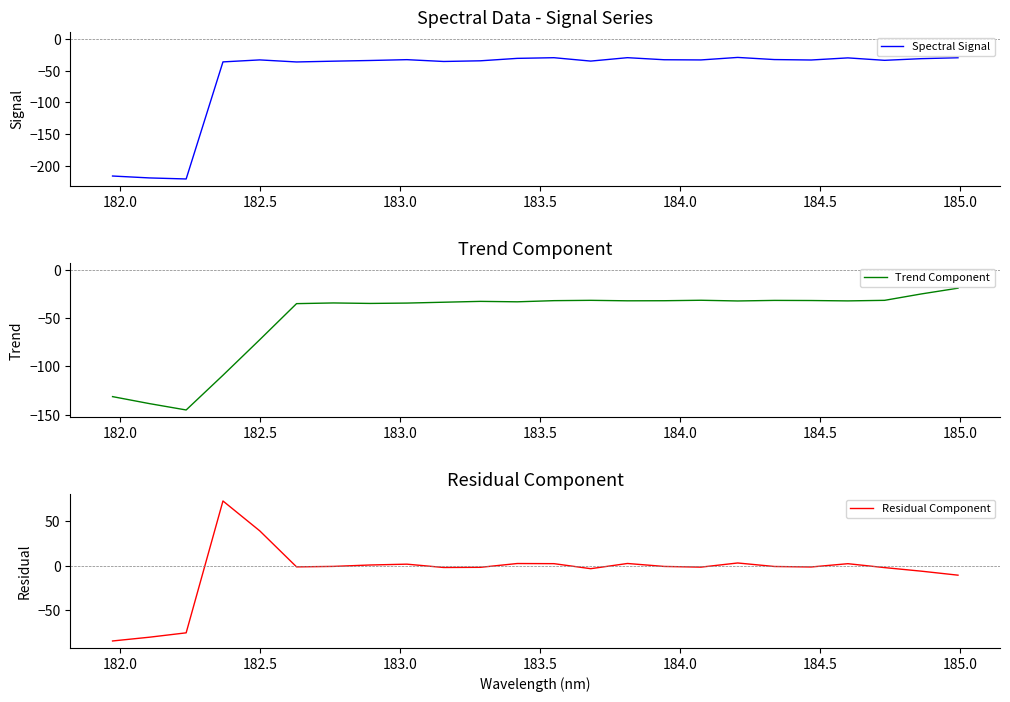

What is the minimum value for Residual Component?

-84.9